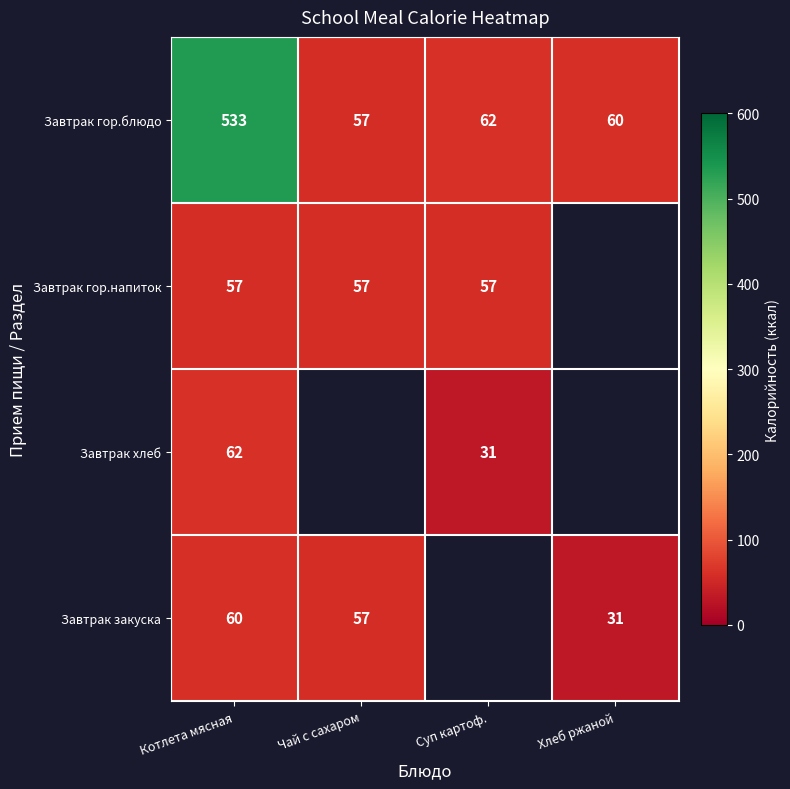

Where is Завтрак гор.блюдо nearest to the value 295?

Суп картоф.